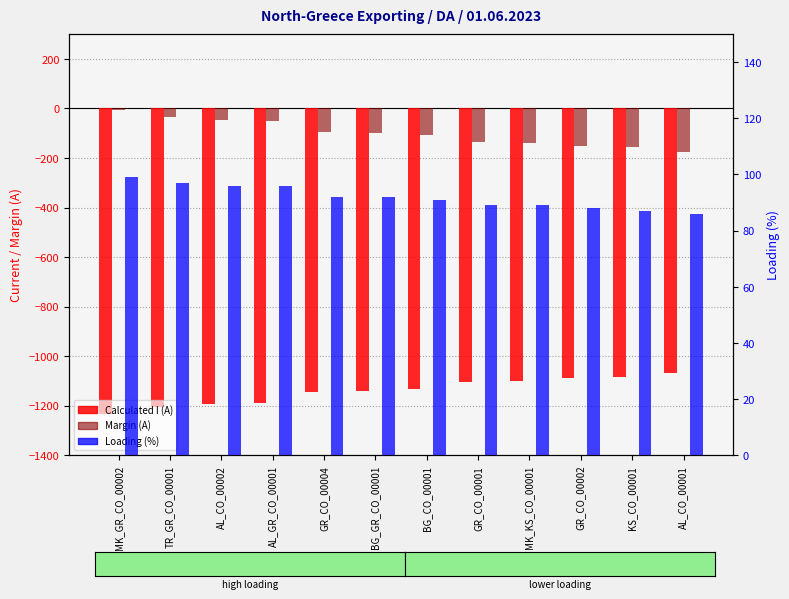

The value of Calculated I (A) at AL_CO_00002 is -1195. True or false?

True